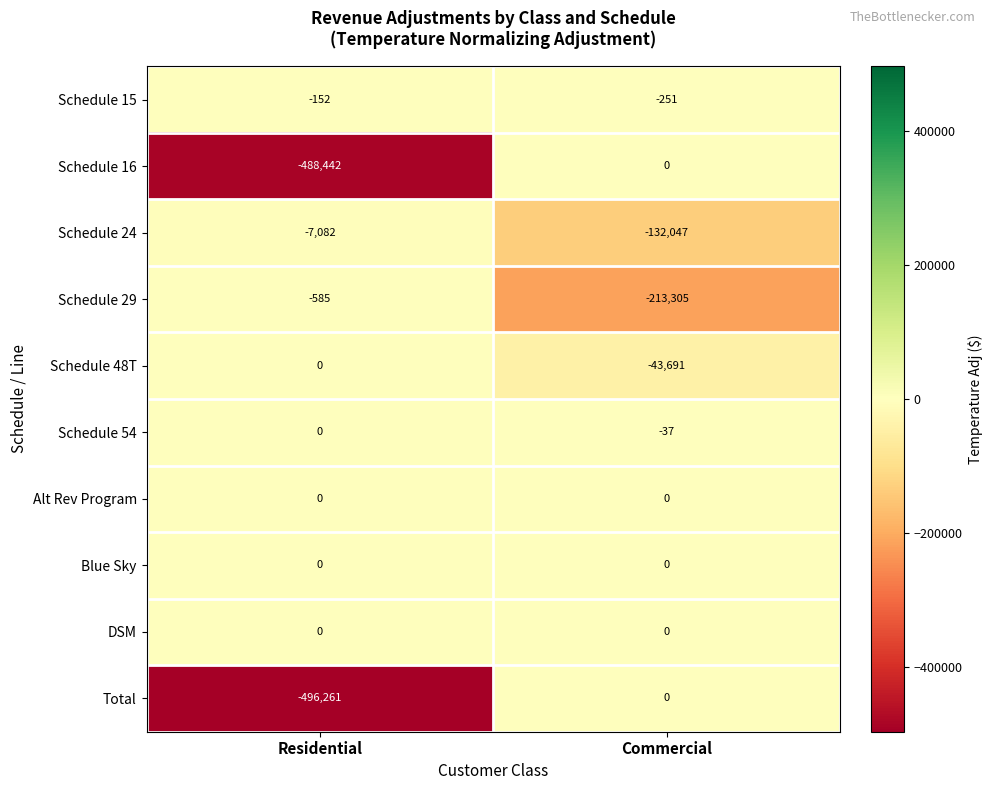

Is it true that Schedule 54 equals -25 at Commercial?

False